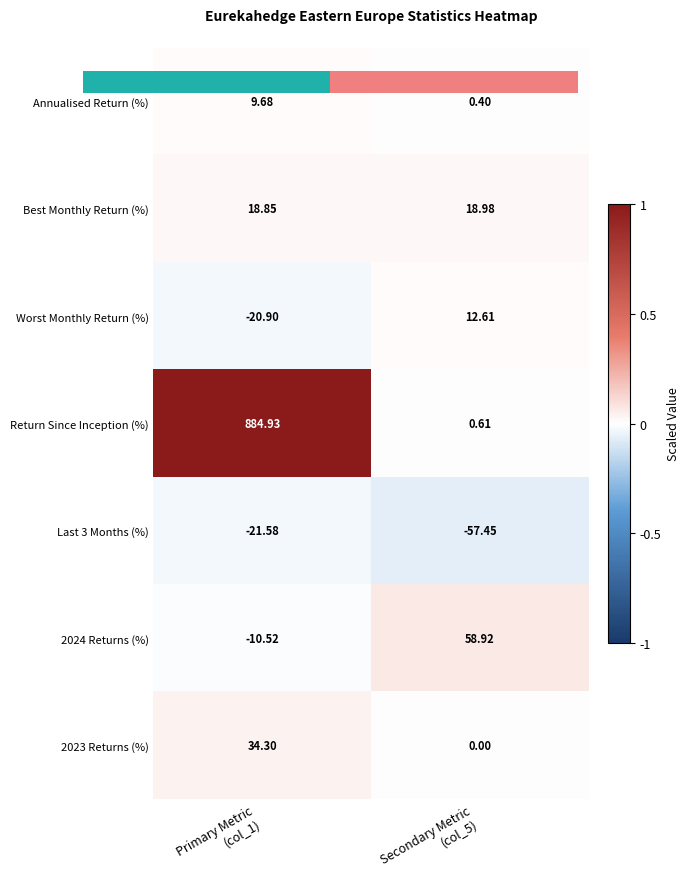

Is the value of Best Monthly Return (%) at Secondary Metric (col_5) greater than the value of Return Since Inception (%) at Secondary Metric (col_5)?

Yes